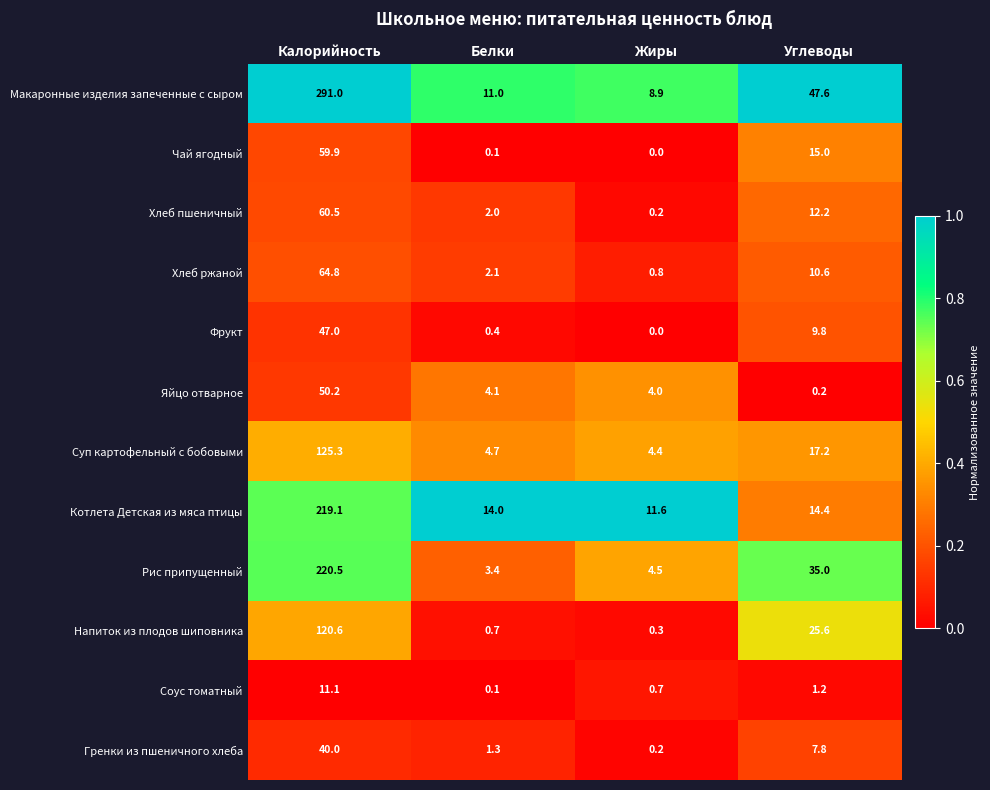

What is the difference between the Гренки из пшеничного хлеба values at Жиры and Белки?

1.1